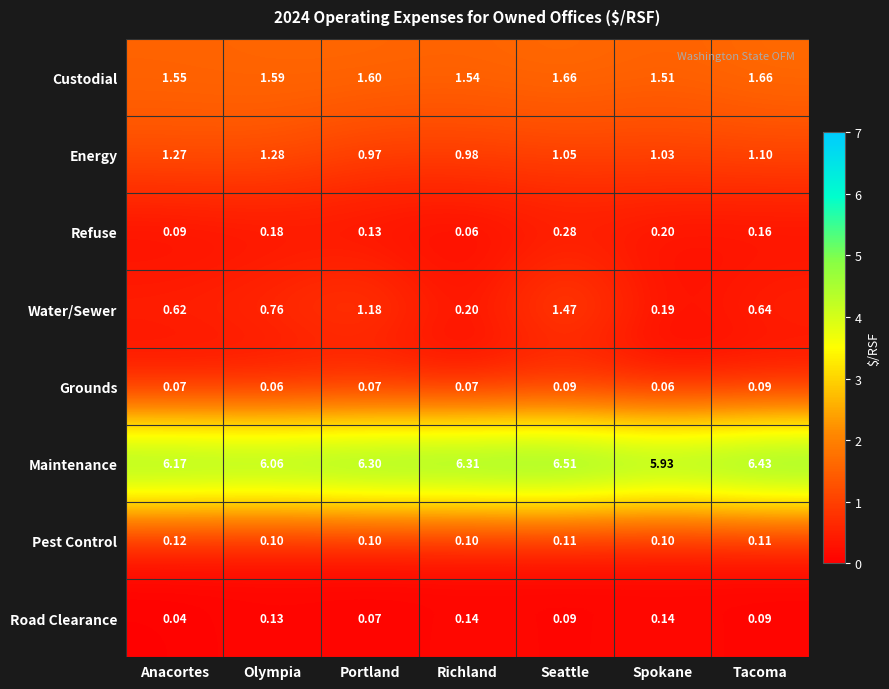

How many series are shown in this chart?

8